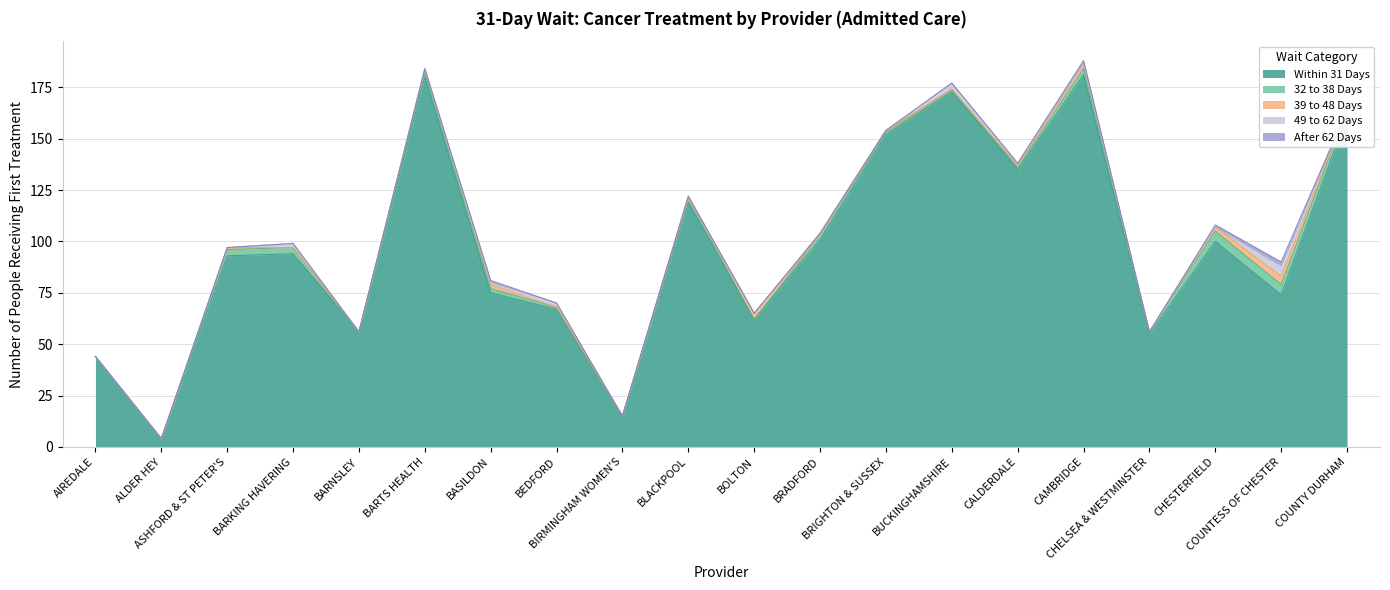

What is the label of the 9th point from the right?

BRADFORD